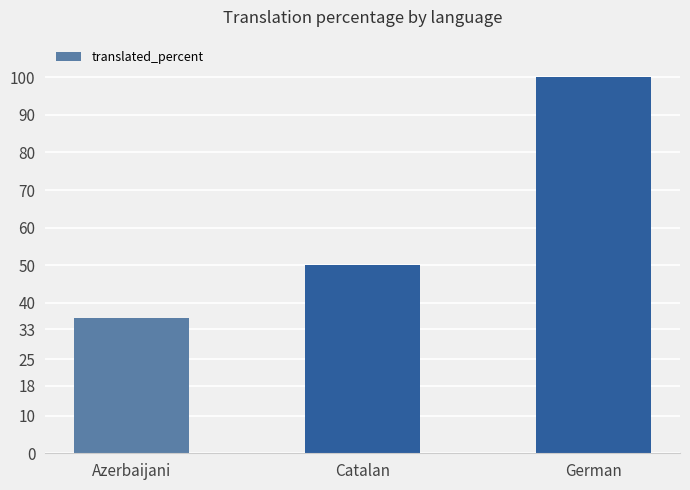

What position from the left is Azerbaijani?

1